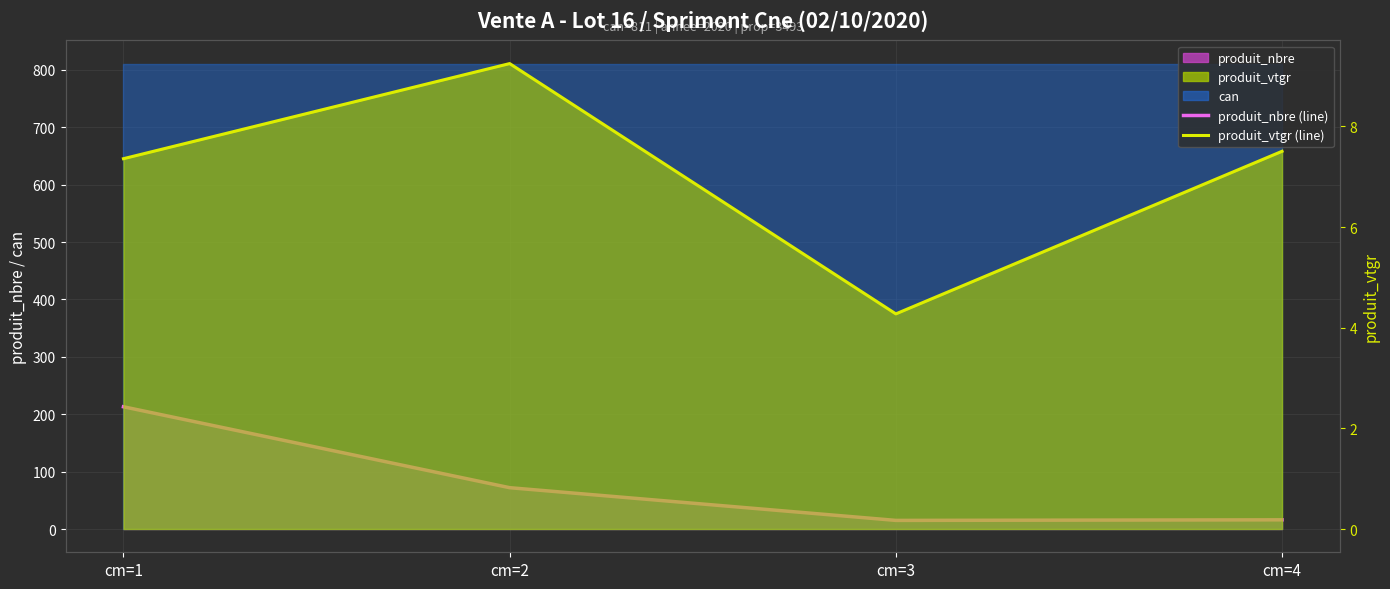

How many categories are shown in the chart?

4